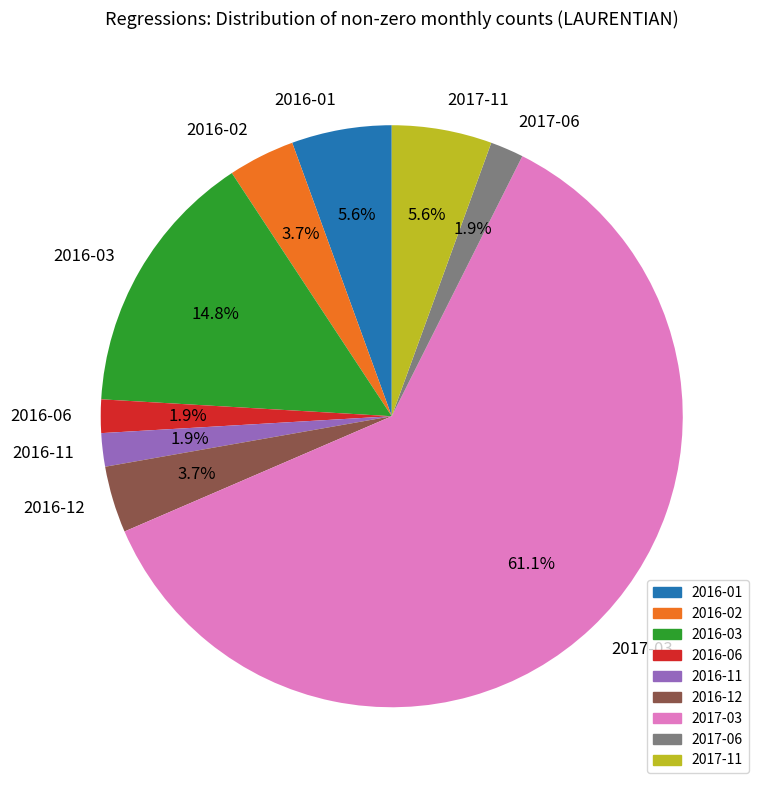

Is it true that 2016-03 is 15% of the pie?

True